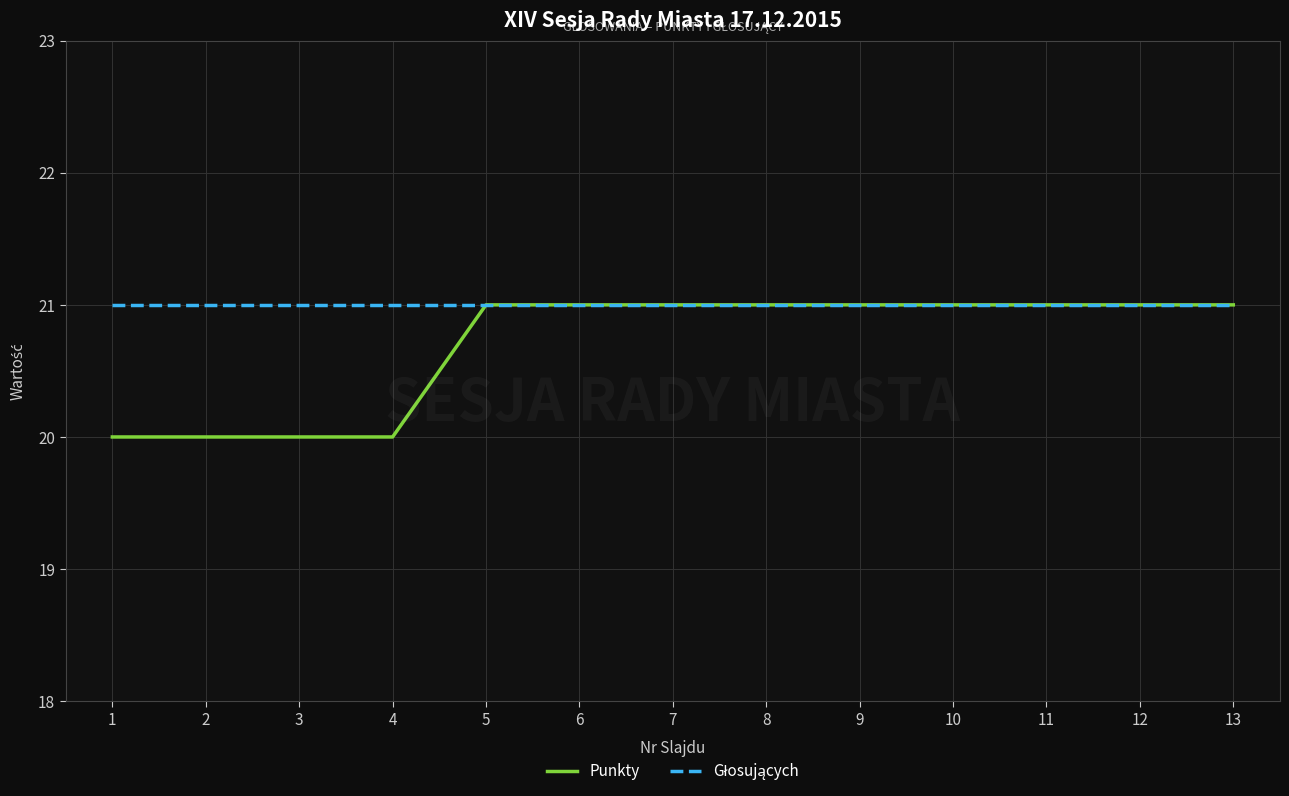

Is this an area chart (filled region under the line)?

No